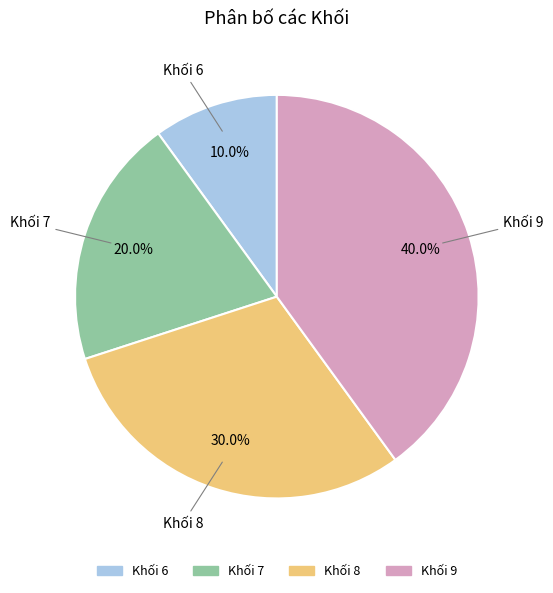

Count the number of slices in the pie.

4